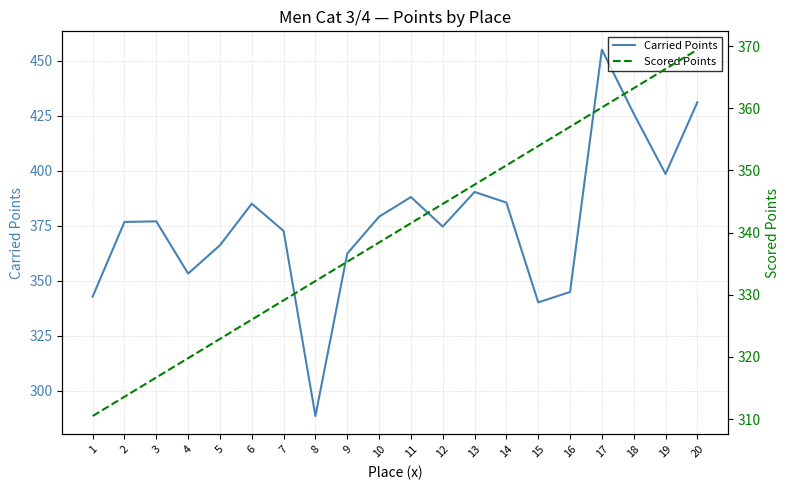

Rank the categories by Carried Points value from lowest to highest.

8, 15, 1, 16, 4, 9, 5, 7, 12, 2, 3, 10, 6, 14, 11, 13, 19, 18, 20, 17